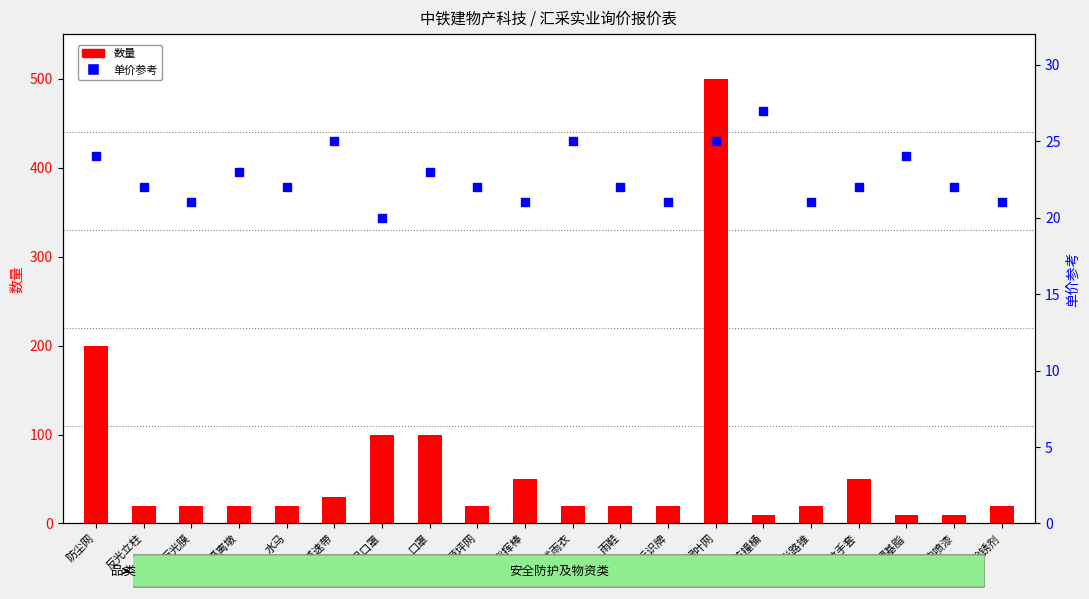

Which series has the widest spread of Y values?

数量